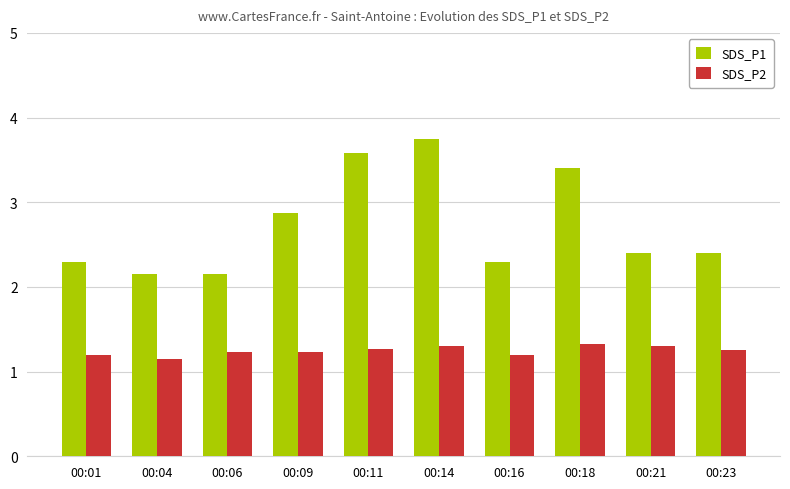

At which label is SDS_P2 closest to 1?

00:04